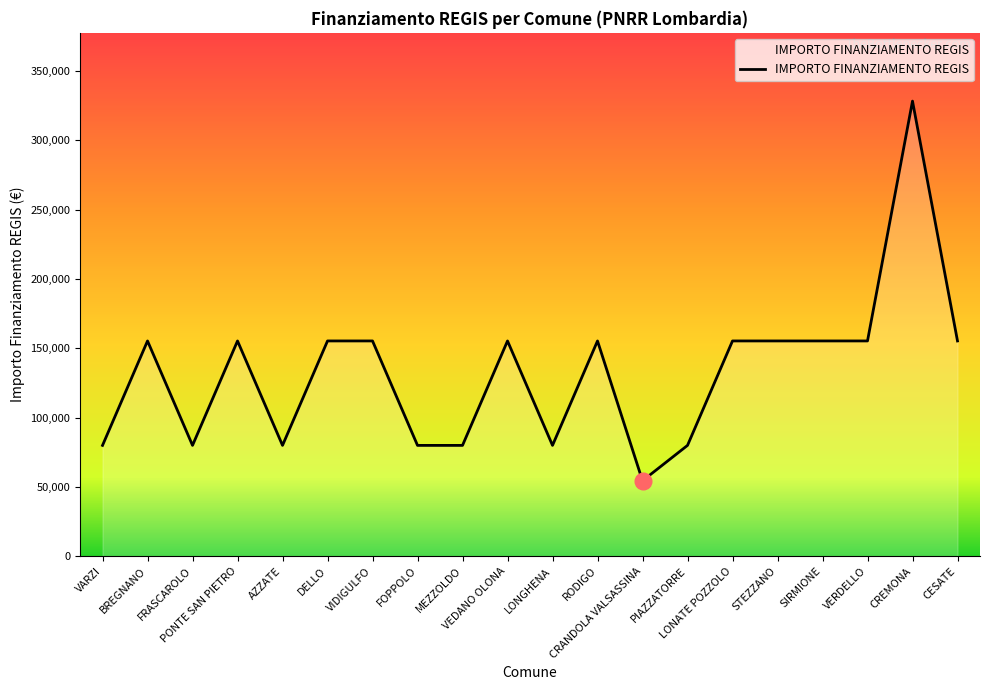

At which category does the chart reach its minimum across all series?

CRANDOLA VALSASSINA